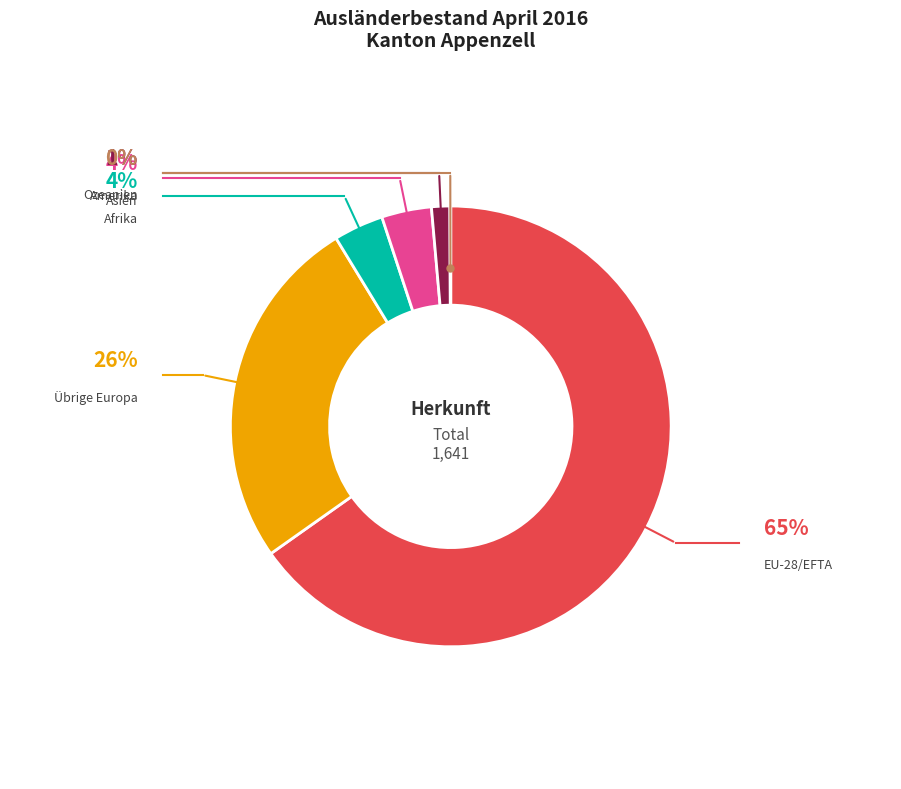

What is the smallest slice in the pie chart?

Ozeanien